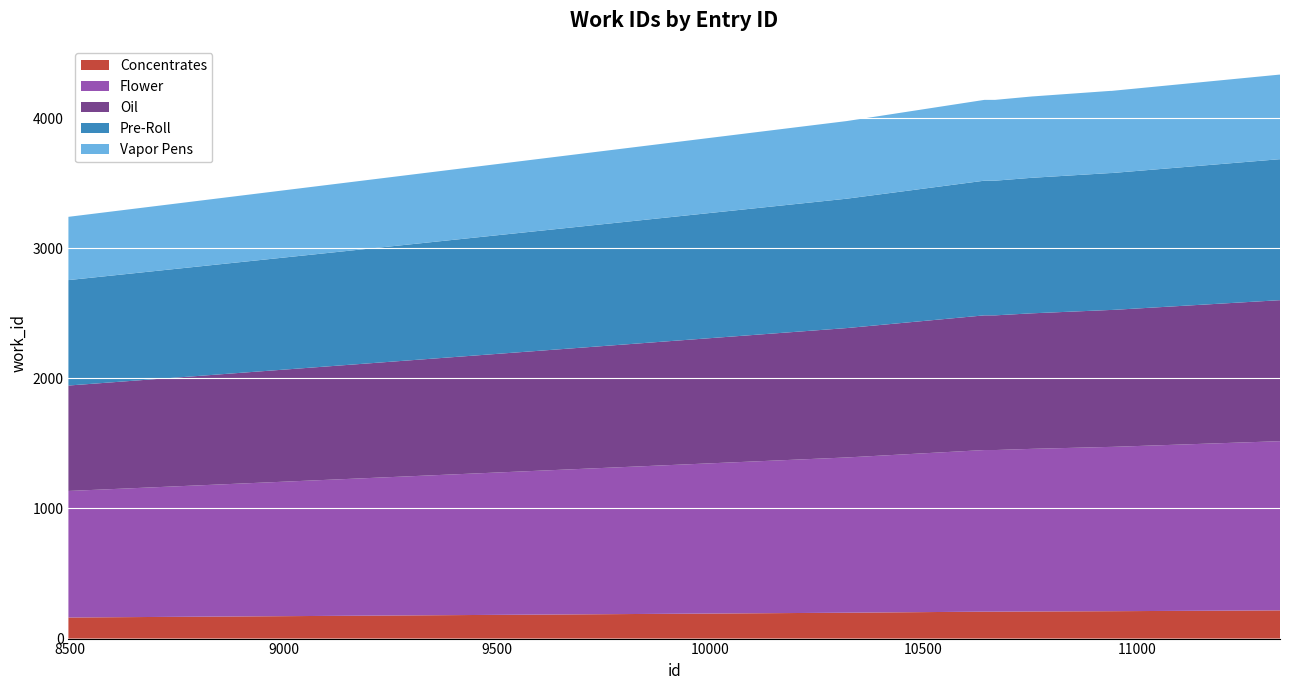

Reading left to right, list all the values displayed in this chart.

8496=3242	10320=3978	10643=4141	10668=4141	10757=4168	10758=4168	10938=4210	10941=4210	11334=4335	11336=4335